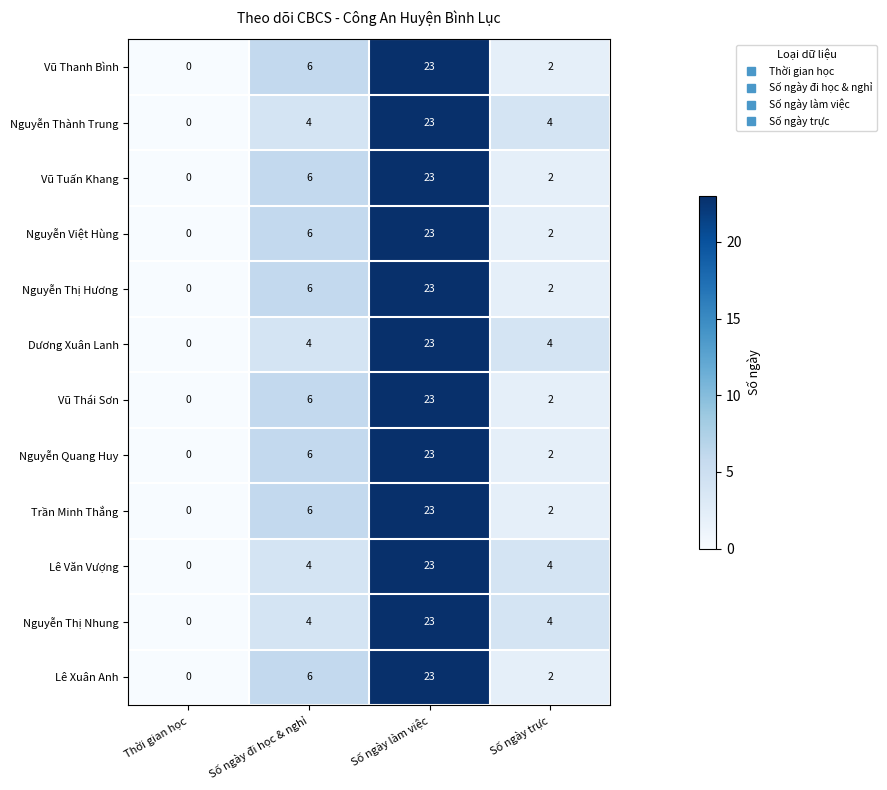

What is the greatest value displayed?

23